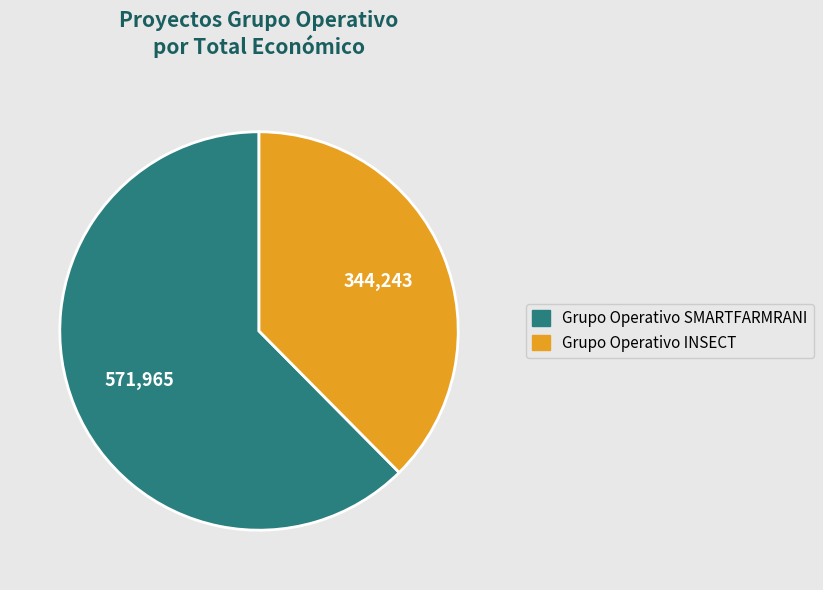

The Grupo Operativo INSECT slice represents 46% of the pie. True or false?

False